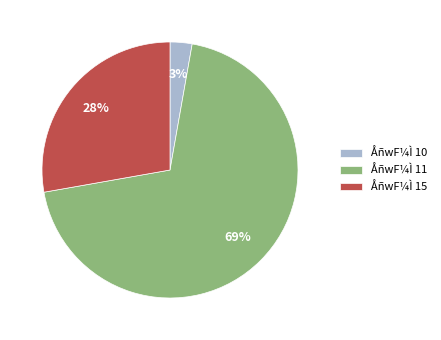

What is the largest slice in the pie chart?

ÅñwF¼Ì 11